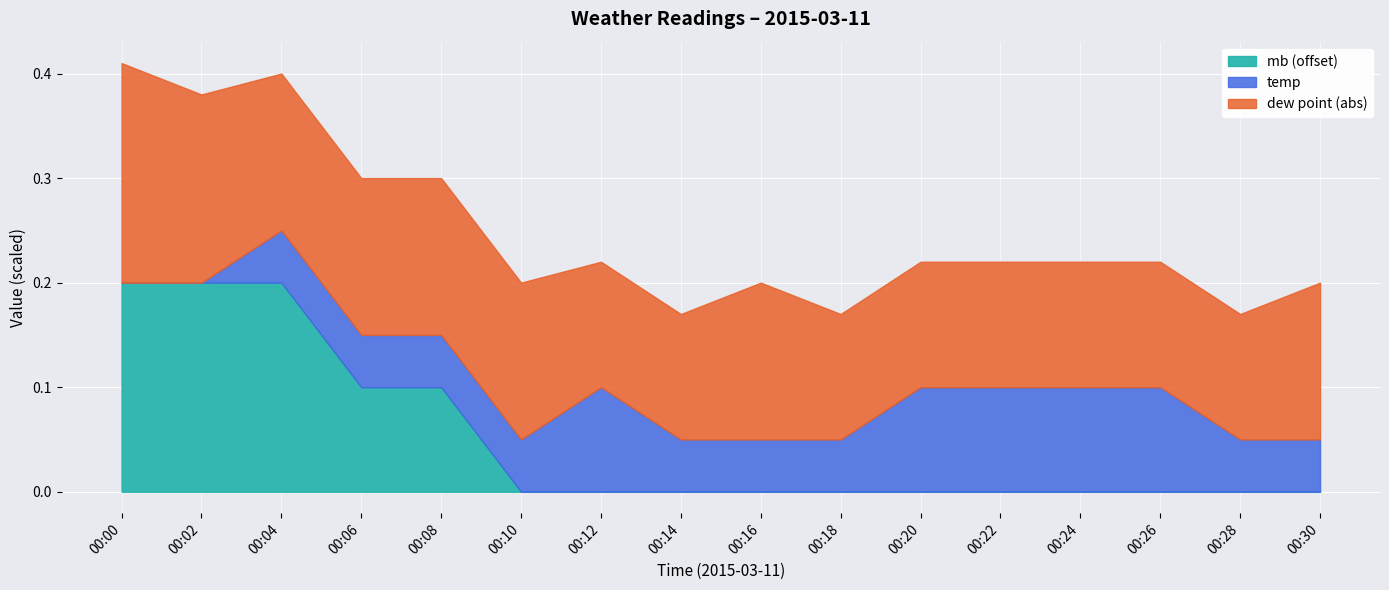

What is the total value across all series at 00:04?

0.4